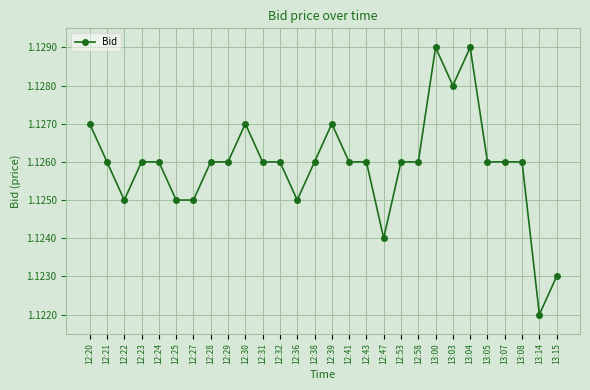

What is the sum of the values at 12:53 and 12:31?

2.3